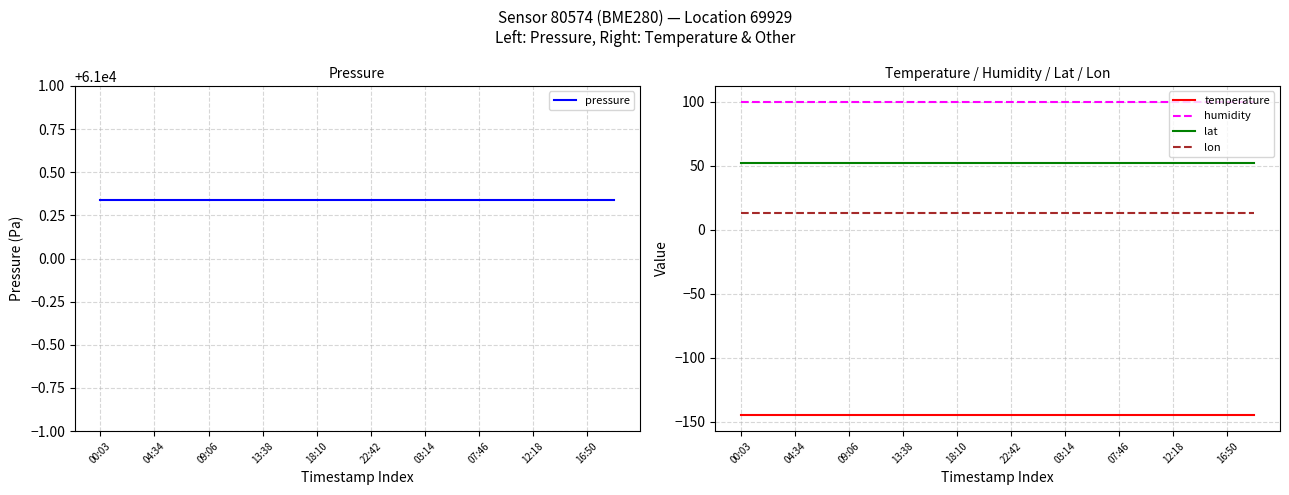

What is the sum of all temperature values?

-2901.4